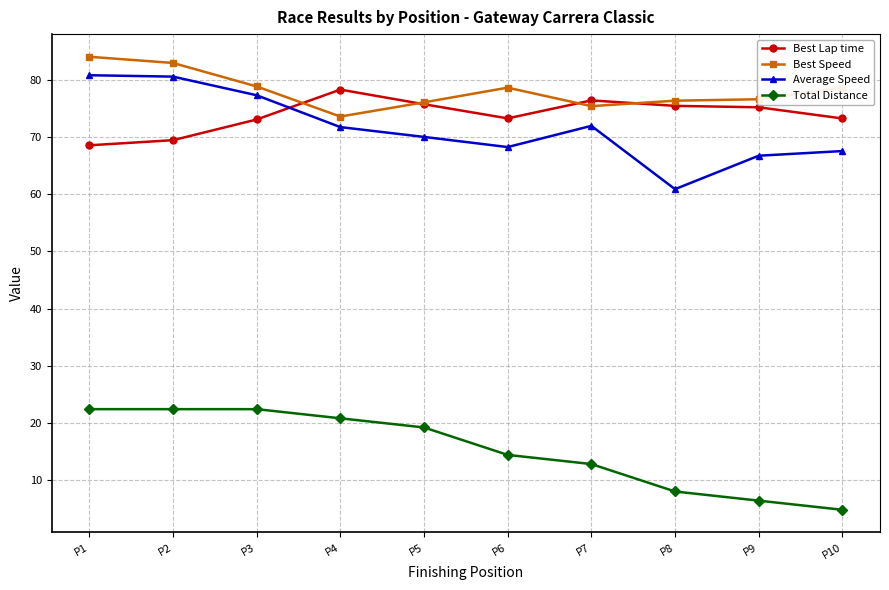

What is the total value across all series at P8?

220.7